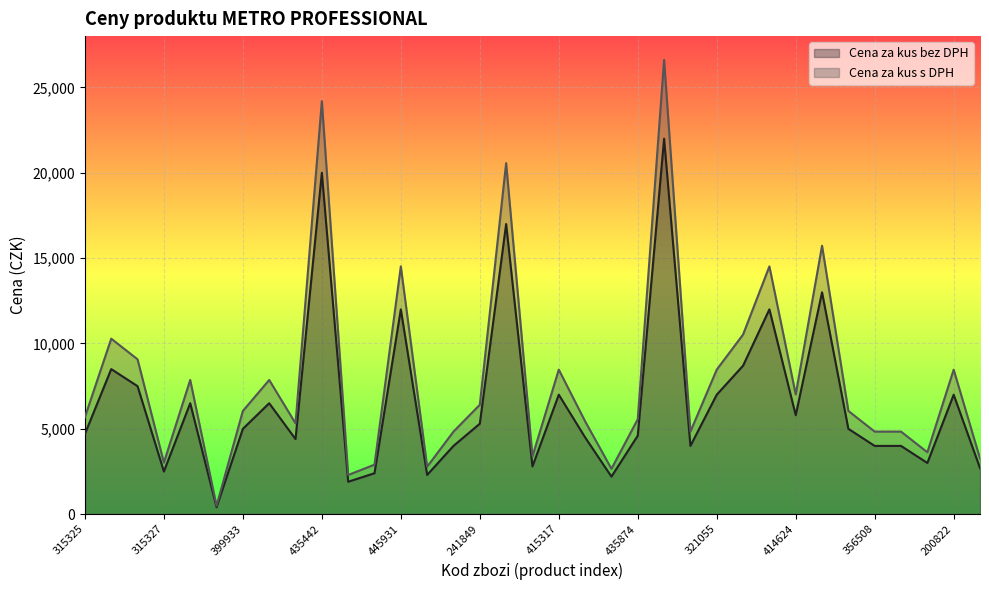

Reading left to right, extract all data points from this chart.

Cena za kus bez DPH (line): 4690.0	8490.0	7490.0	2490.0	6490.0	399.0	4990.0	6490.0	4390.0	19990.0	1890.0	2390.0	11990.0	2290.0	3990.0	5290.0	16990.0	2790.0	6990.0	4490.0	2190.0	4590.0	21990.0	3990.0	6990.0	8690.0	11990.0	5790.0	12990.0	4990.0	3990.0	3990.0	2990.0	6990.0	2690.0
Cena za kus s DPH (line): 5674.9	10272.9	9062.9	3012.9	7852.9	482.8	6037.9	7852.9	5311.9	24187.9	2286.9	2891.9	14507.9	2770.9	4827.9	6400.9	20557.9	3375.9	8457.9	5432.9	2649.9	5553.9	26607.9	4827.9	8457.9	10514.9	14507.9	7005.9	15717.9	6037.9	4827.9	4827.9	3617.9	8457.9	3254.9